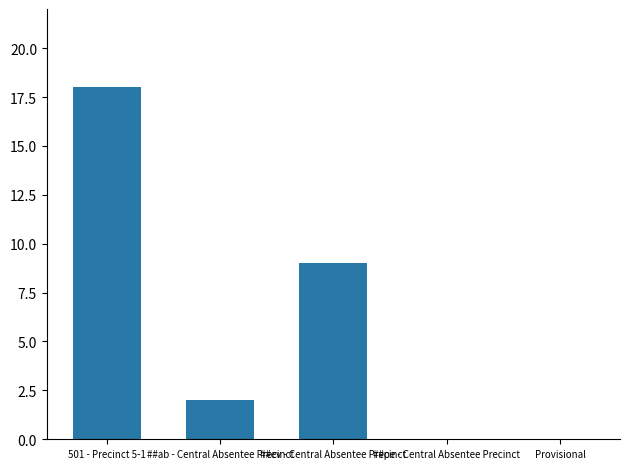

What is the difference between the values at ##pe - Central Absentee Precinct and ##ev - Central Absentee Precinct?

9